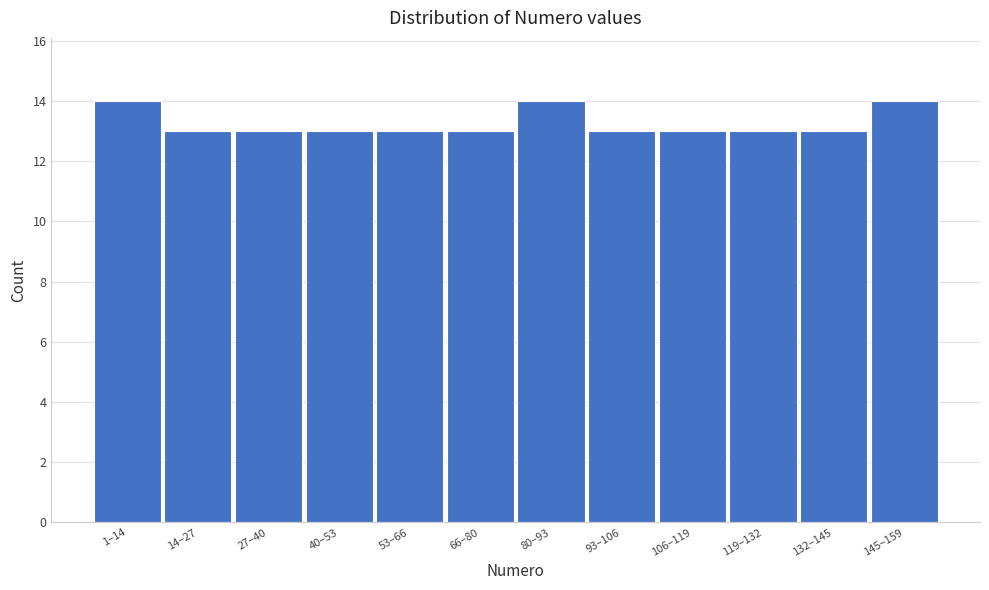

Reading left to right, transcribe all the data shown in this chart.

14	13	13	13	13	13	14	13	13	13	13	14